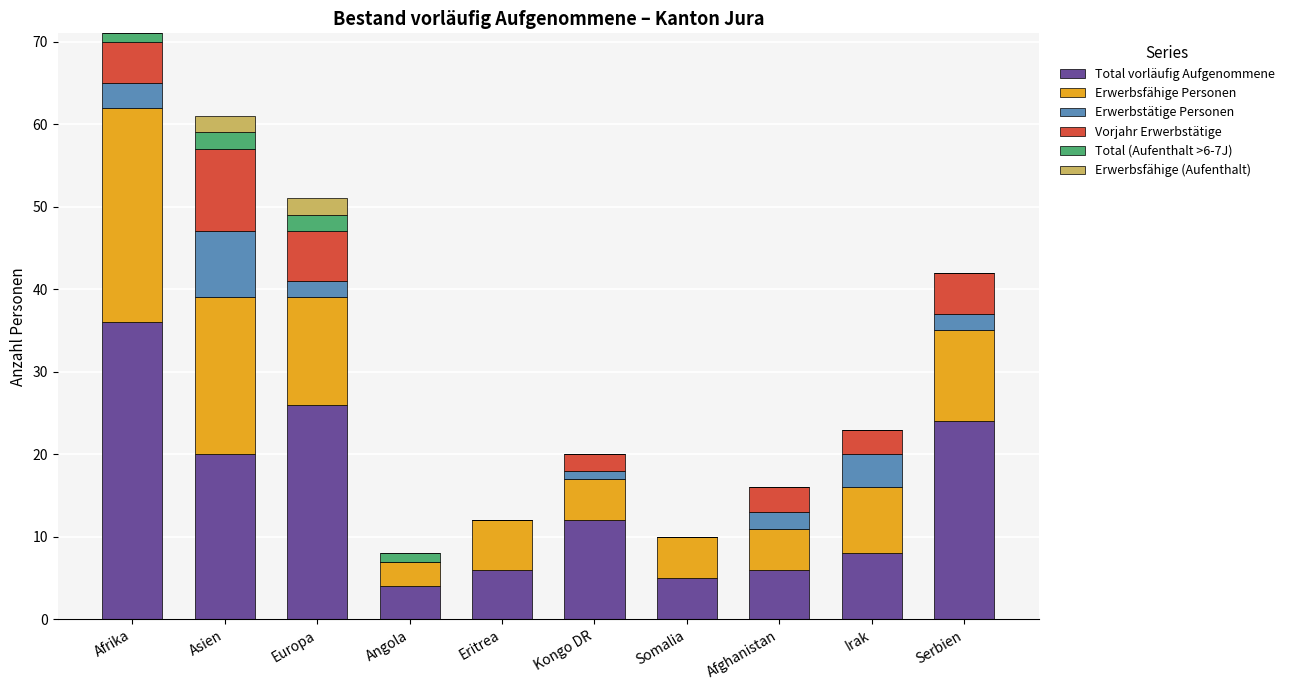

What are all the series names shown in the legend?

Total vorläufig Aufgenommene, Erwerbsfähige Personen, Erwerbstätige Personen, Vorjahr Erwerbstätige, Total (Aufenthalt >6-7J), Erwerbsfähige (Aufenthalt)